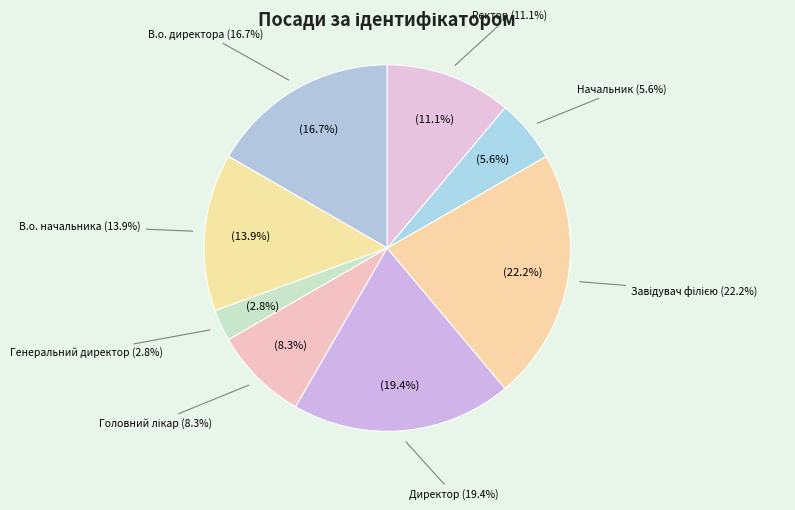

Rank the categories by value from lowest to highest.

Генеральний директор, Начальник, Головний лікар, Ректор, В.о. начальника, В.о. директора, Директор, Завідувач філією